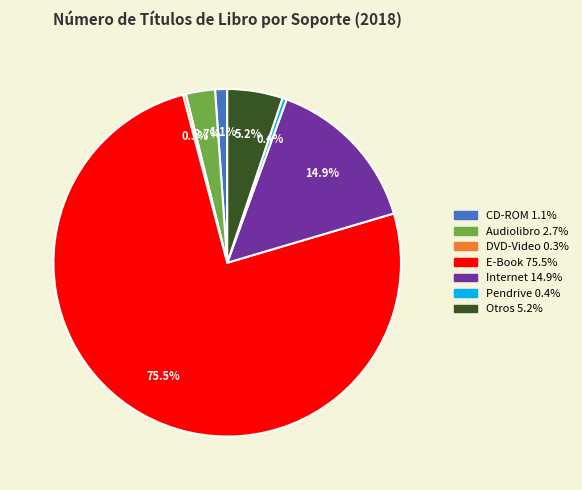

Is the sum of Pendrive and Otros greater than half?

No